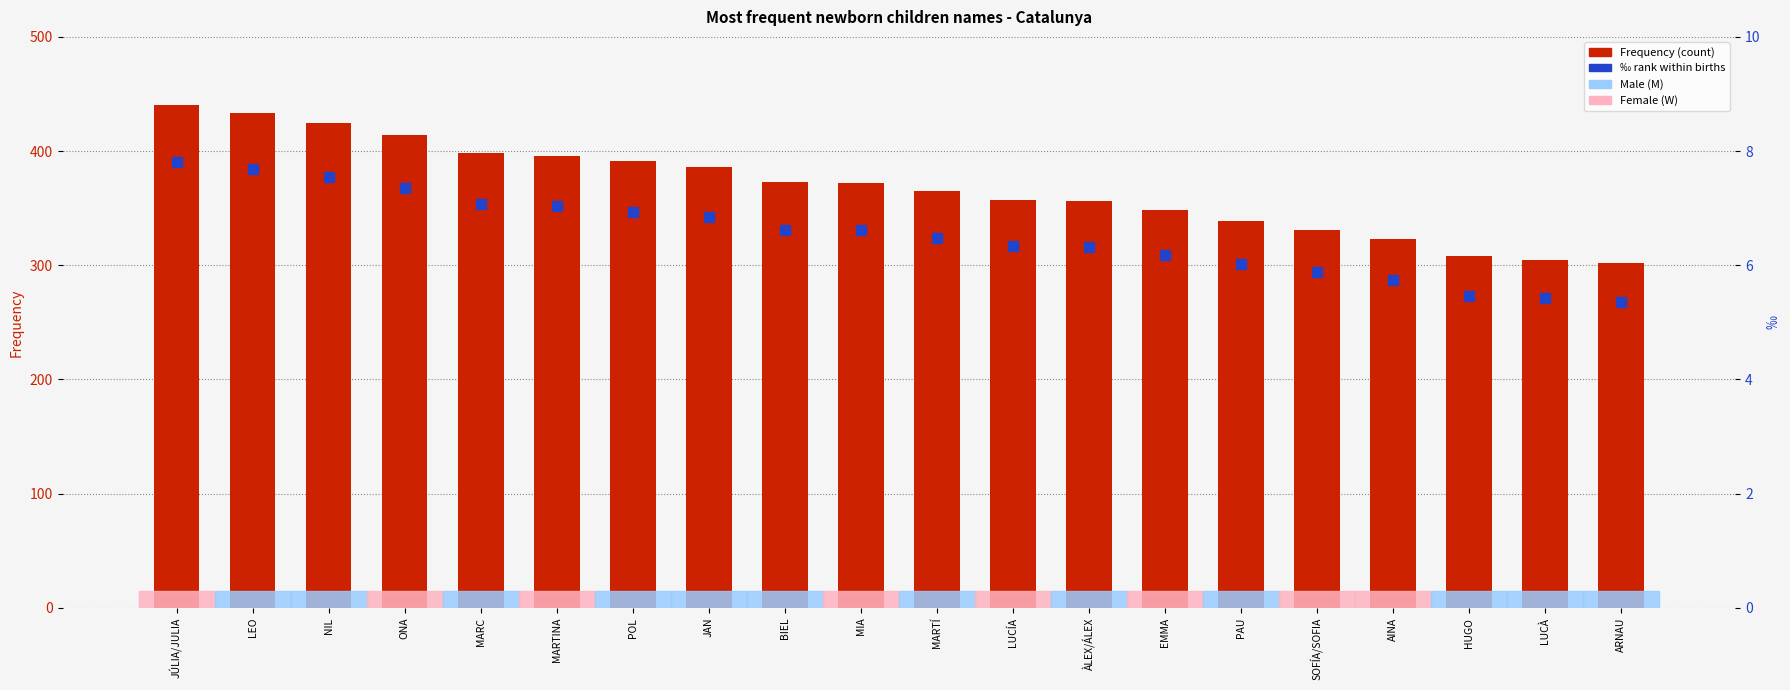

Is it true that Frequency equals 198.3 at BIEL?

False